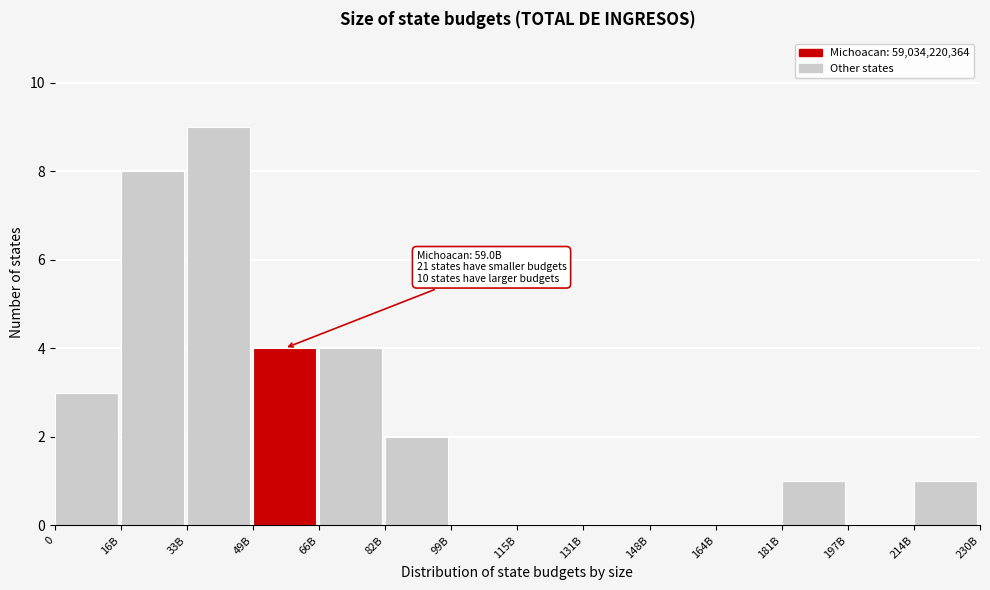

Reading left to right, list all the values displayed in this chart.

0=3	16B=8	33B=9	49B=4	66B=4	82B=2	99B=0	115B=0	131B=0	148B=0	164B=0	181B=1	197B=0	214B=1